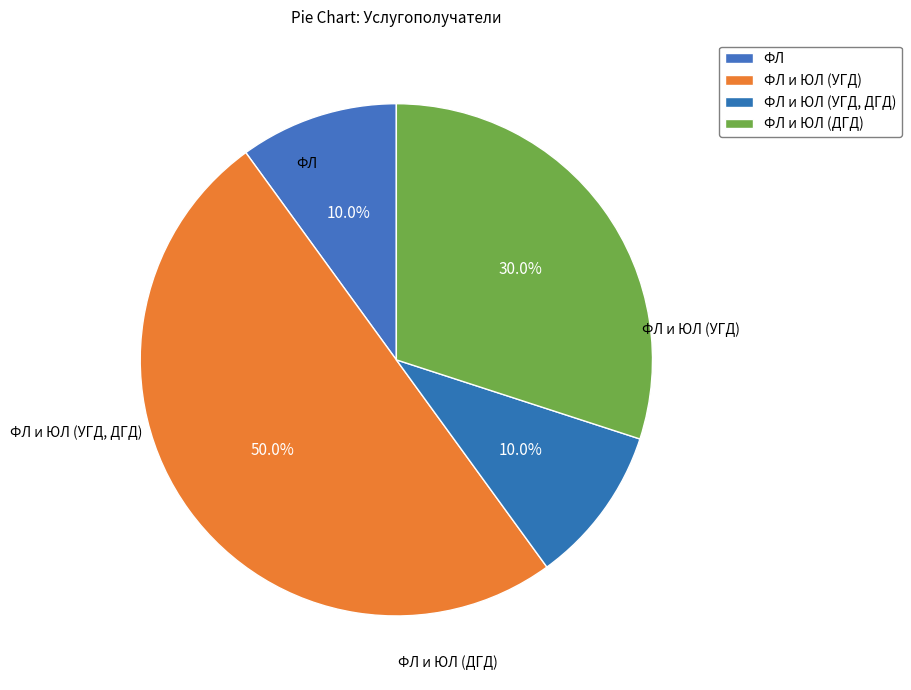

Count the number of slices in the pie.

4